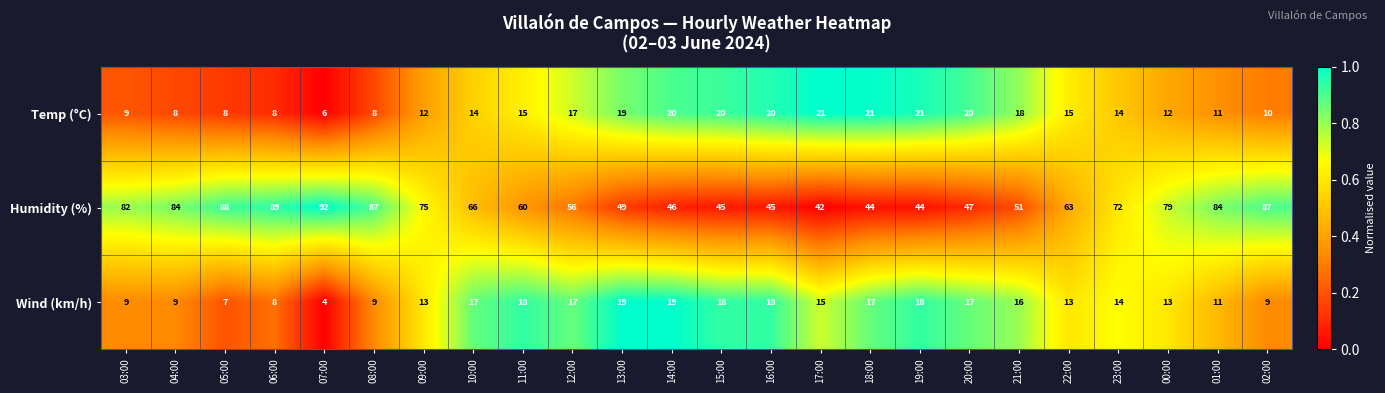

The Temp (°C) series shows 25 at 11:00. True or false?

False